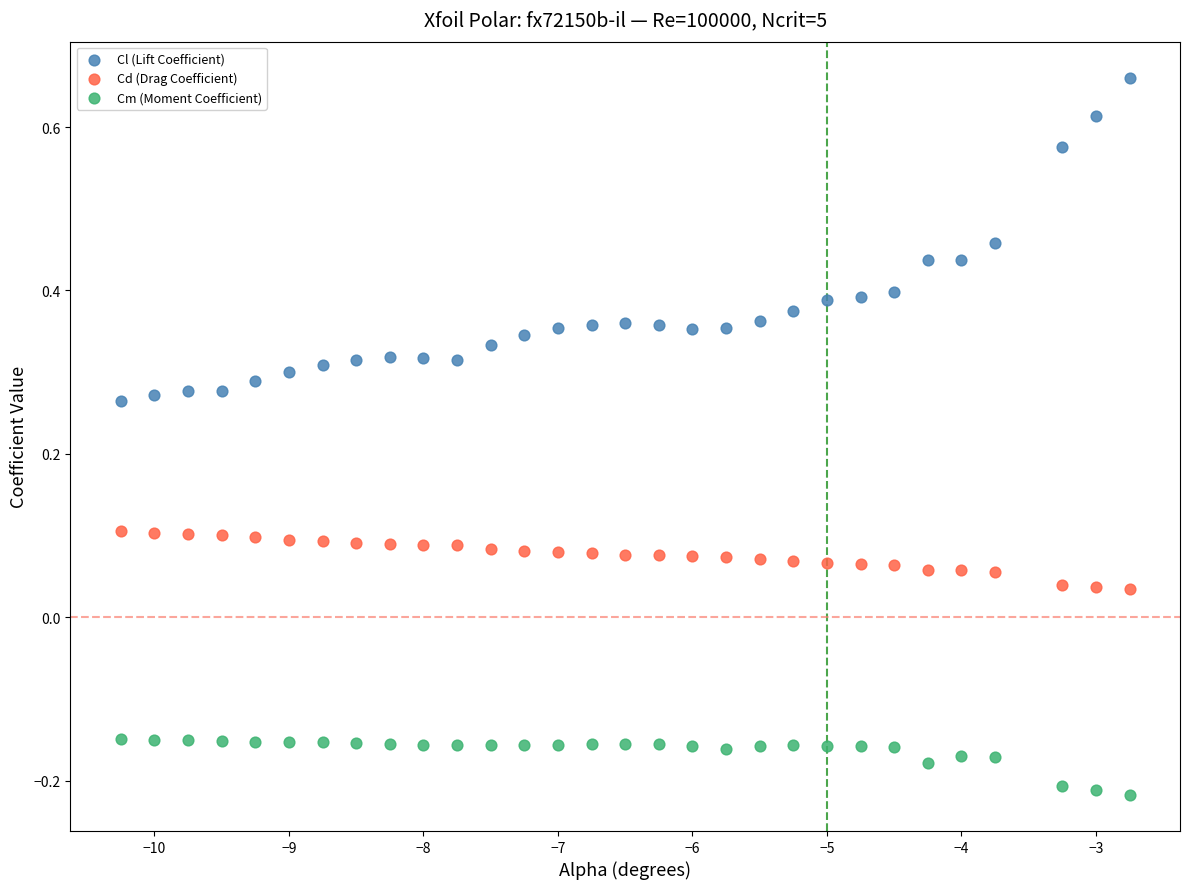

Which series contains the highest Y value?

Cl (Lift Coefficient)